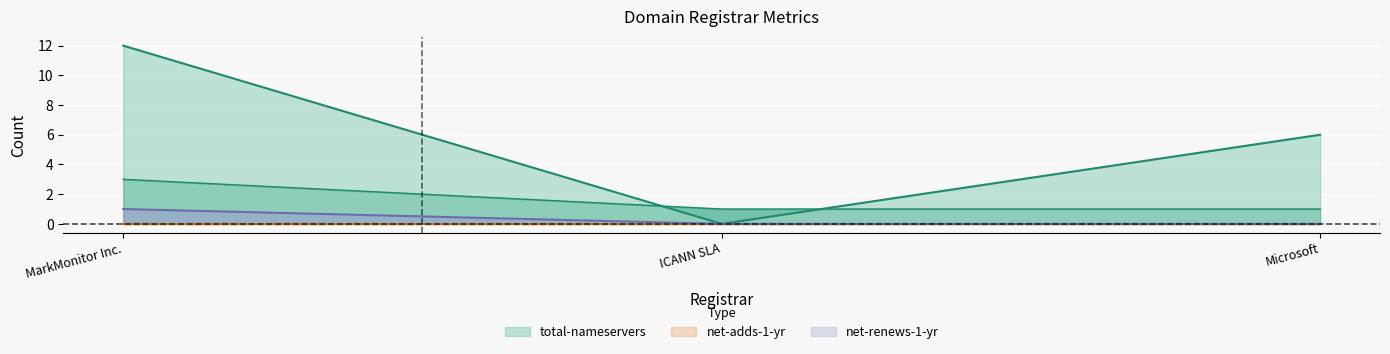

The value of total-domains at ICANN SLA is 1. True or false?

True